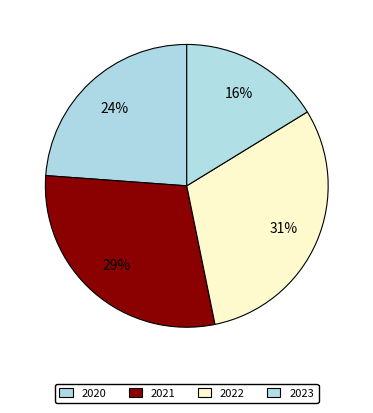

To the nearest percent, what is the difference between the 2022 and 2020 slice percentages?

7%